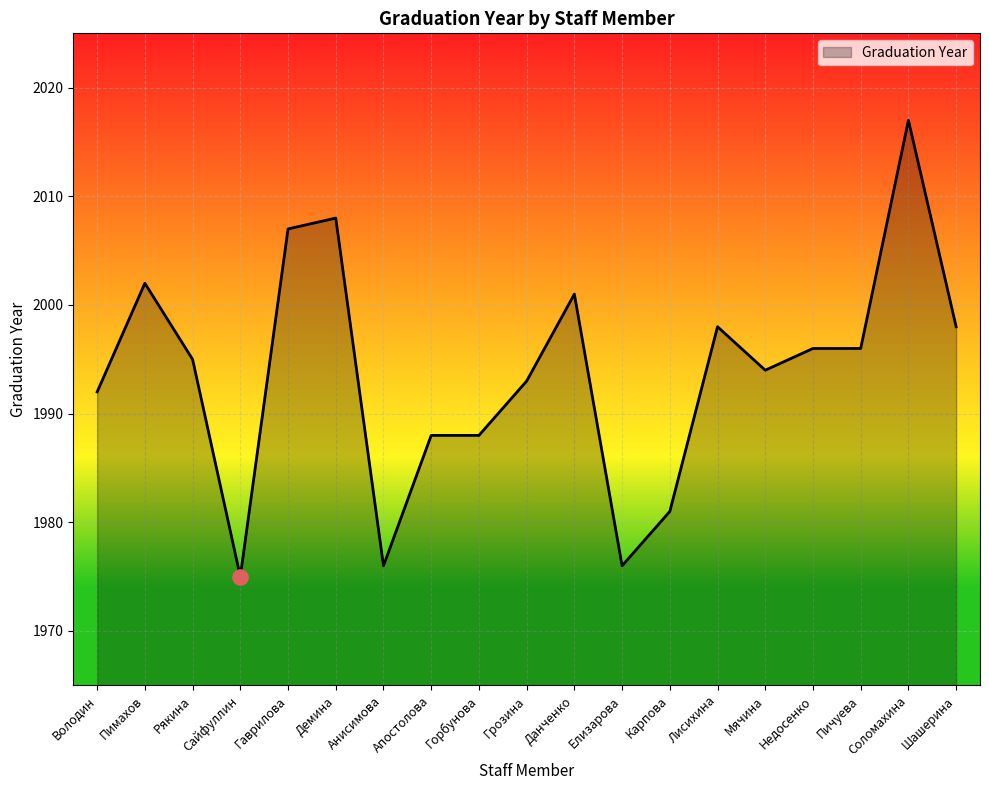

What is the ratio of the value at Соломахина to the value at Володин?

1.0